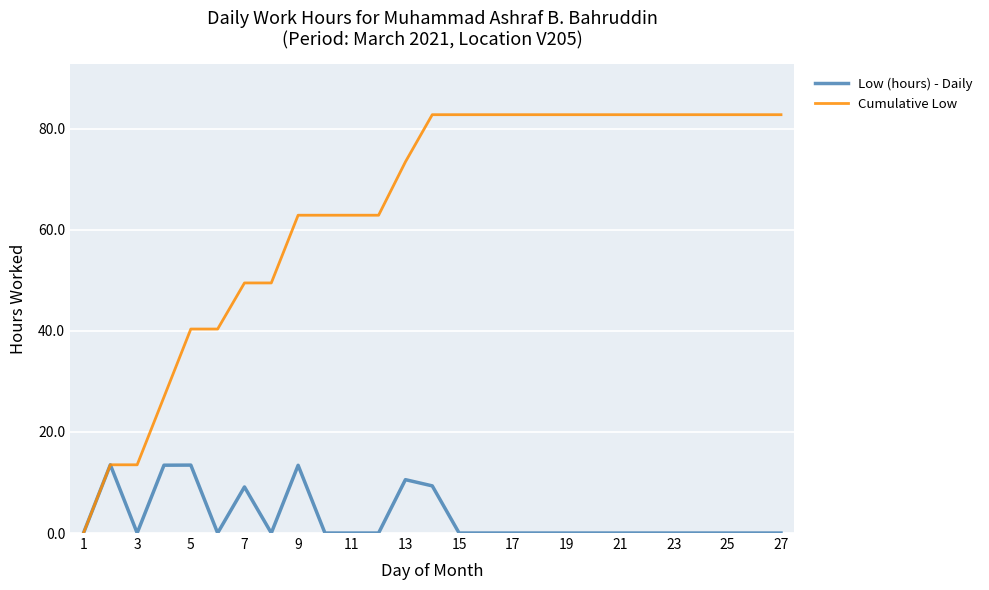

In Low (hours) - Daily, how many points are higher than both neighbors (excluding endpoints)?

5